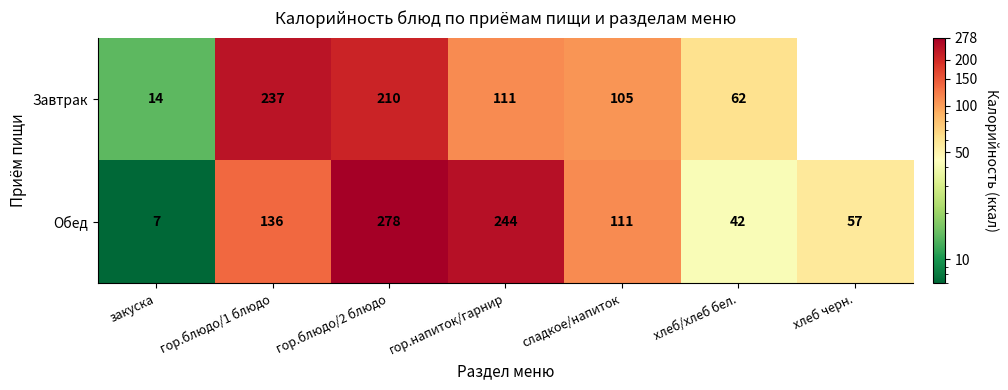

At how many categories does at least one series exceed 125?

3